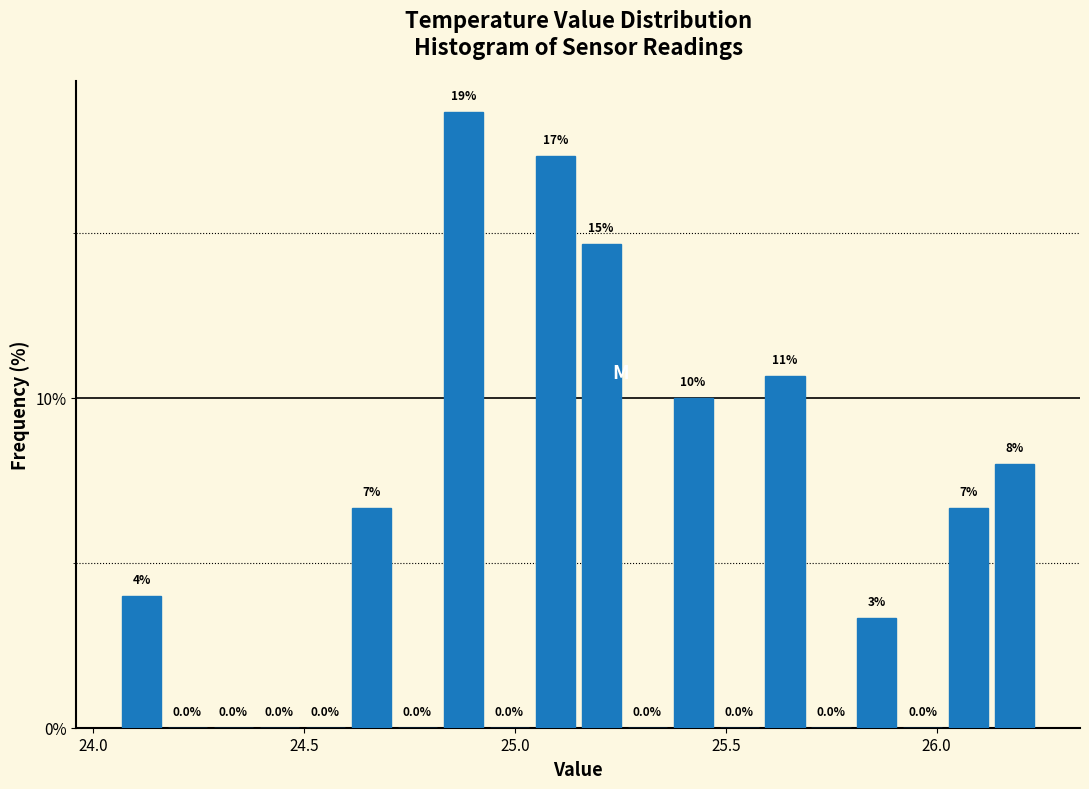

Around what value on the x-axis is the tallest bar? Give the approximate position of its centre, as read against the axis.

24.90